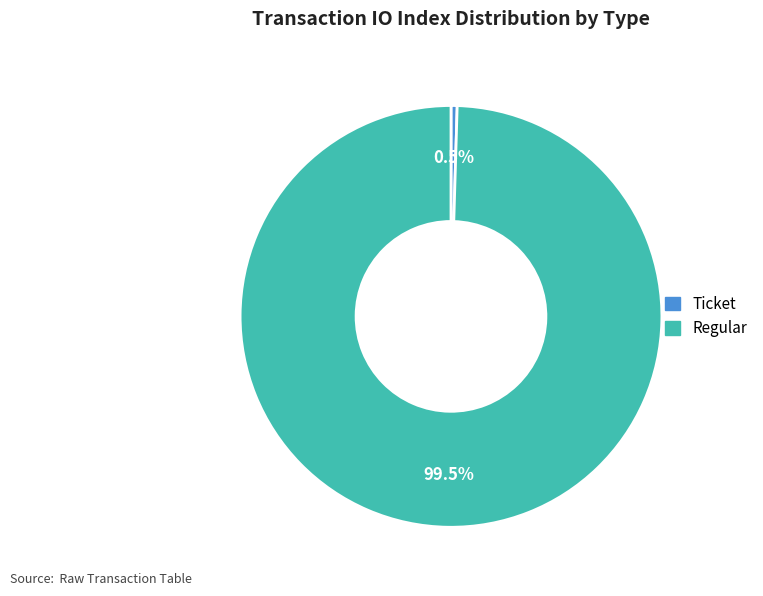

Is there a majority slice in this chart?

Yes